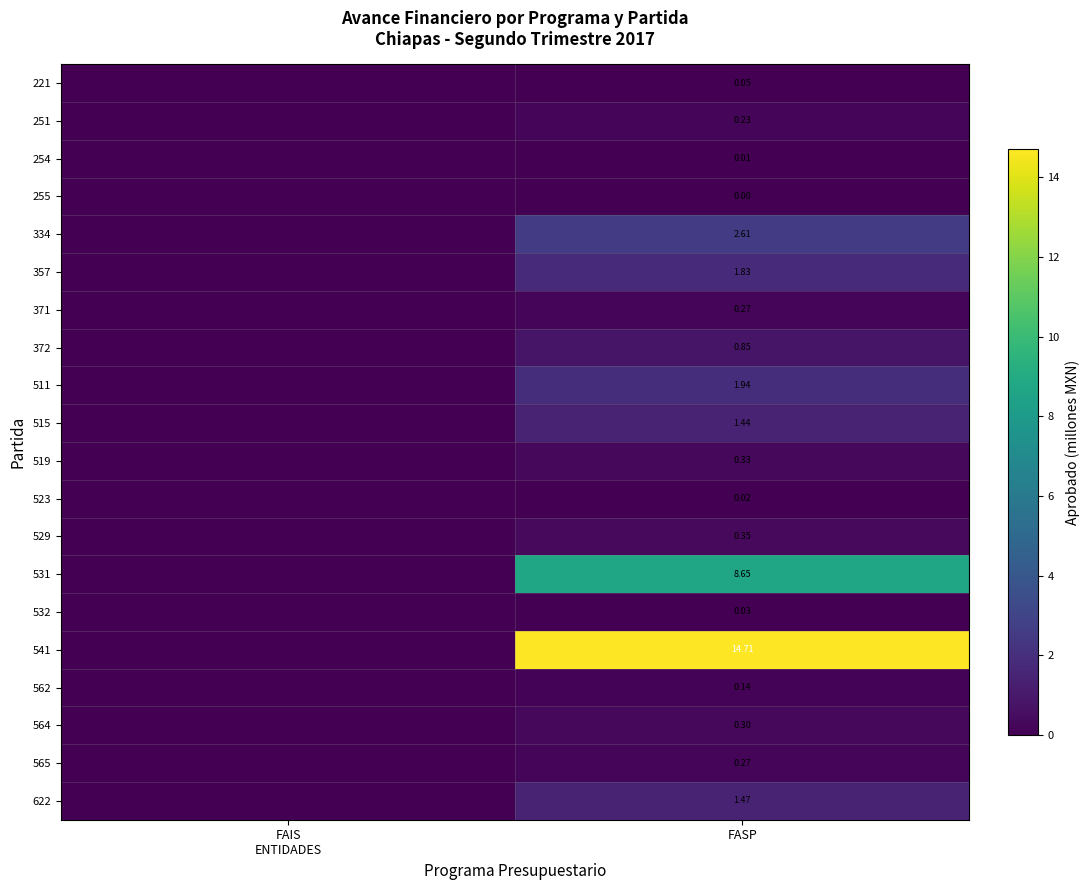

What is the sum of all 622 values?

1.5